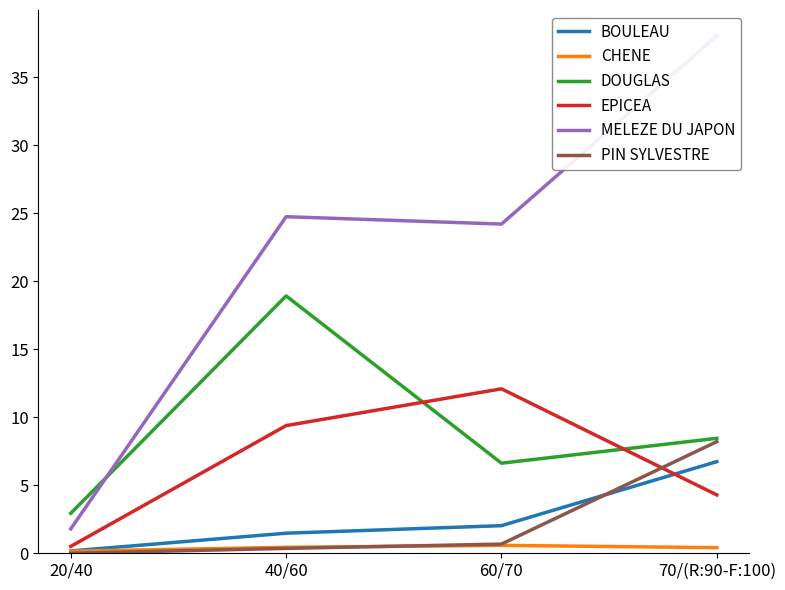

Does the chart have visible grid lines?

No